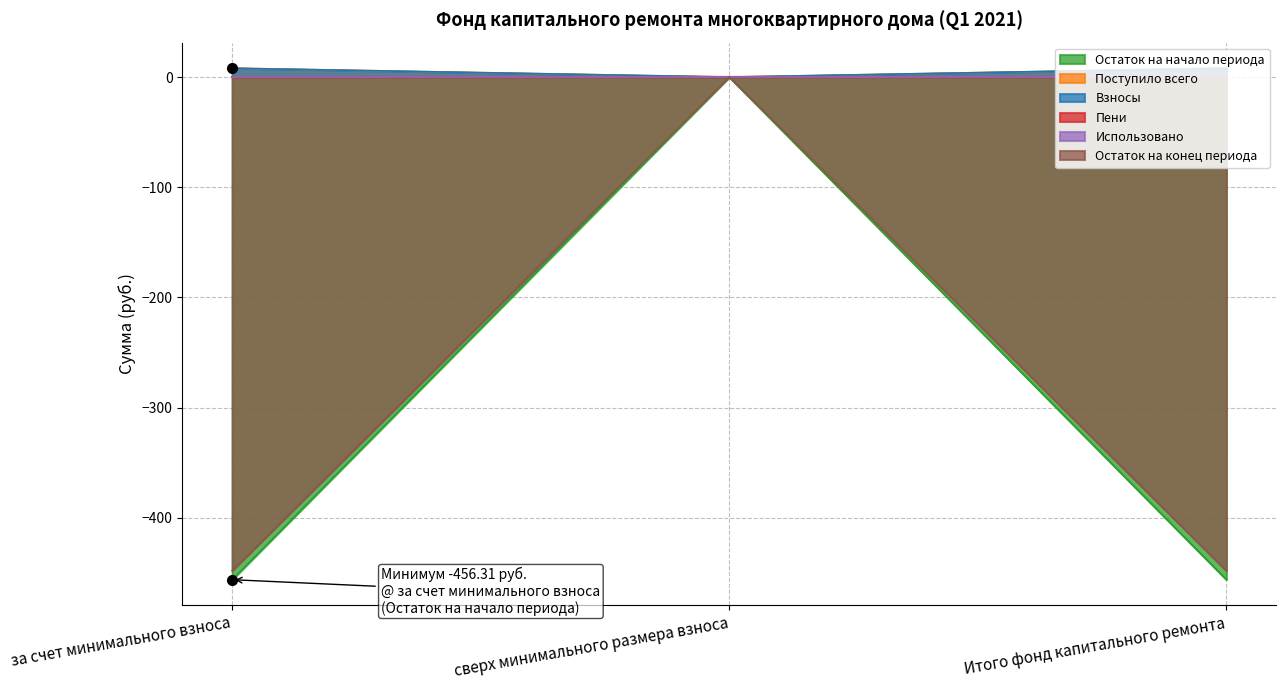

Between Итого фонд капитального ремонта and за счет минимального взноса, which is larger?

Итого фонд капитального ремонта